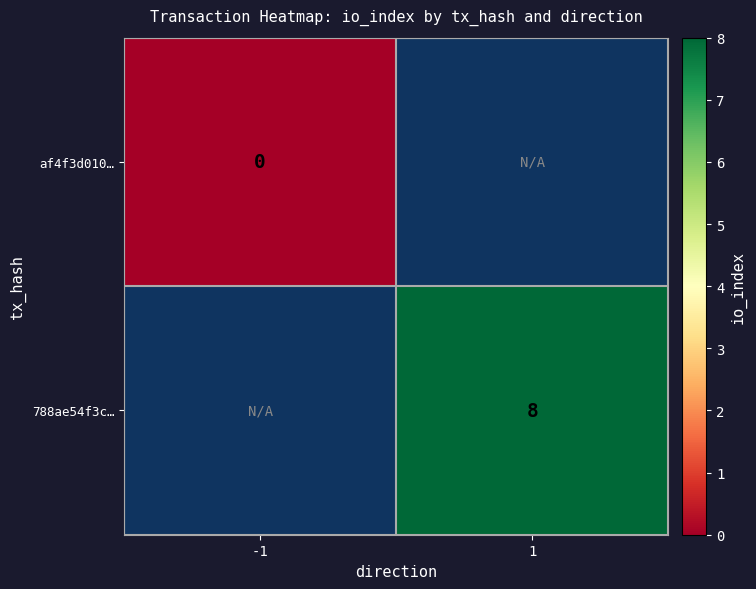

At which label does 788ae54f3c… reach its peak?

-1